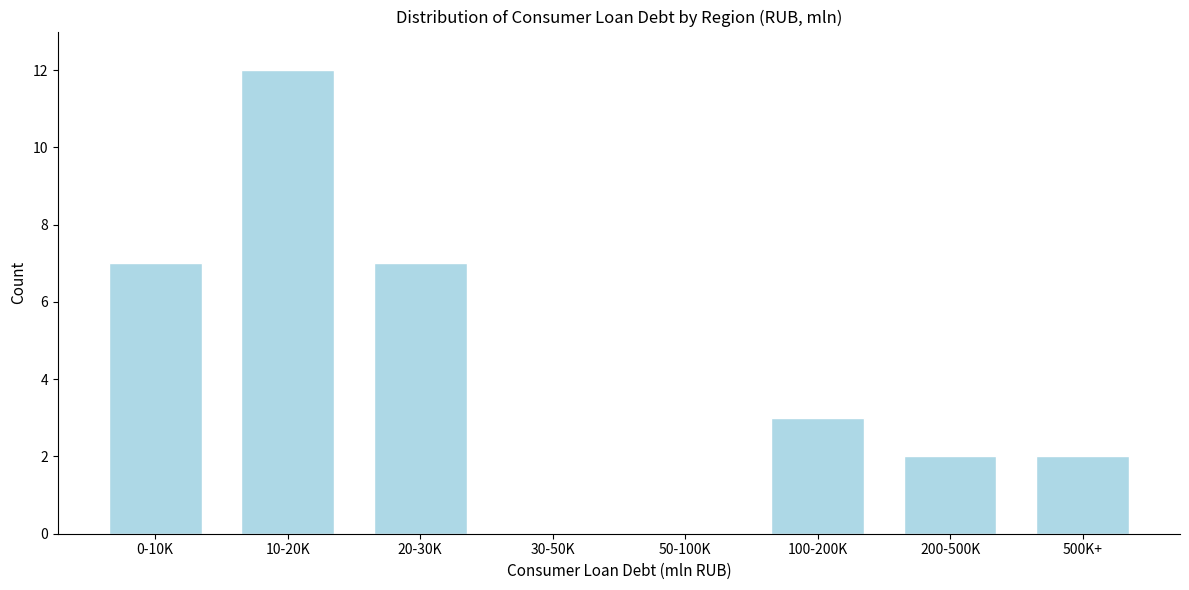

Reading left to right, extract all data points from this chart.

0-10K=7	10-20K=12	20-30K=7	30-50K=0	50-100K=0	100-200K=3	200-500K=2	500K+=2